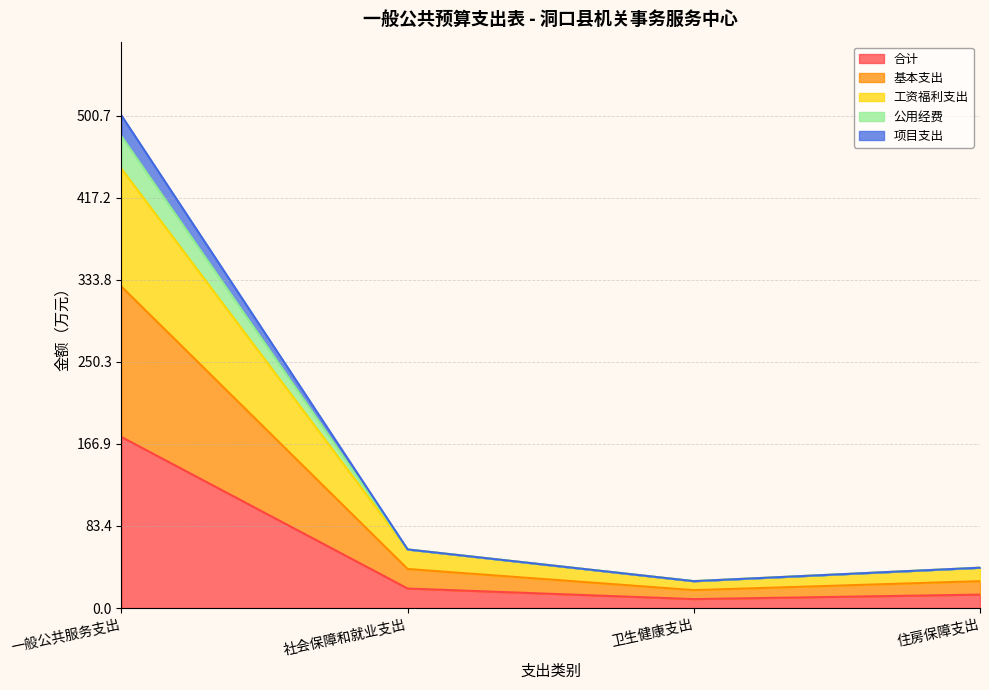

At how many categories does at least one series exceed 349?

1